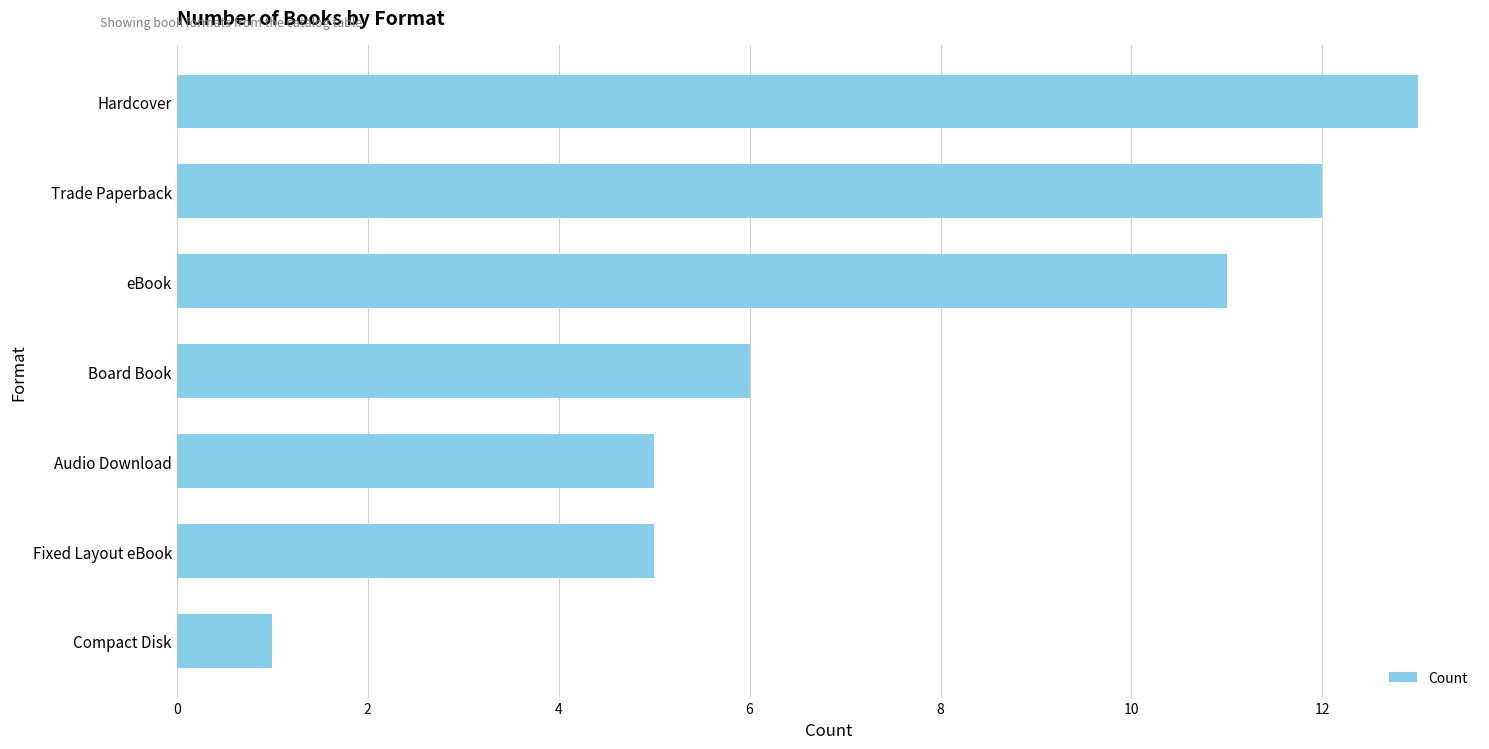

Reading bottom to top, transcribe all the data shown in this chart.

1	5	5	6	11	12	13